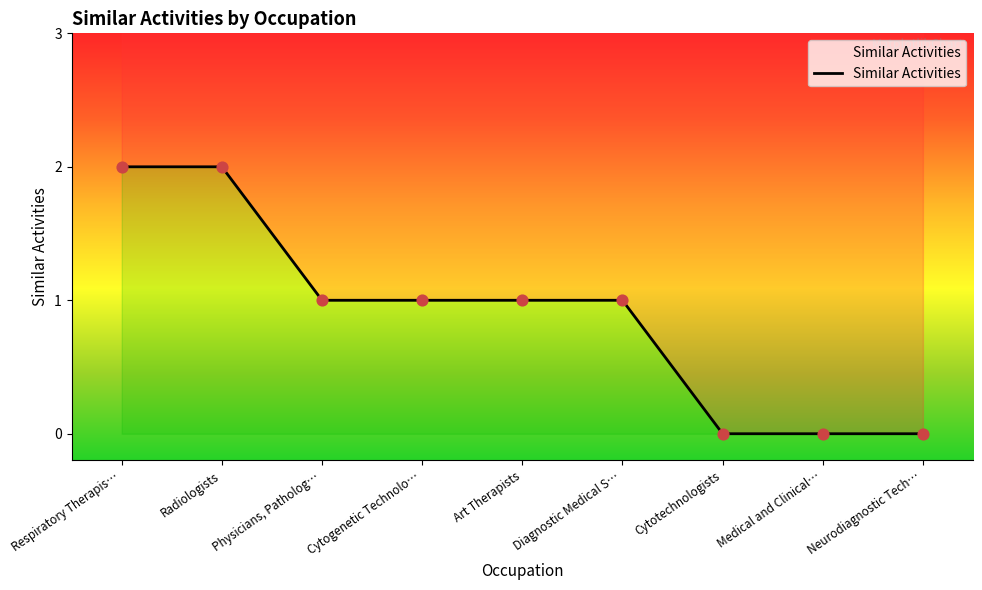

Approximately how many times larger is the value at Physicians, Patholog… compared to Respiratory Therapis…?

0.5